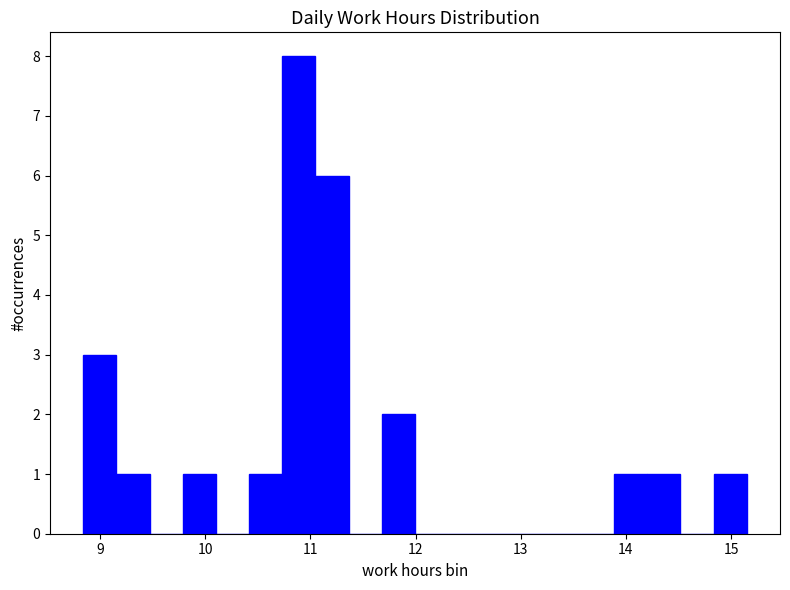

Around what value on the x-axis is the tallest bar? Give the approximate position of its centre, as read against the axis.

10.9